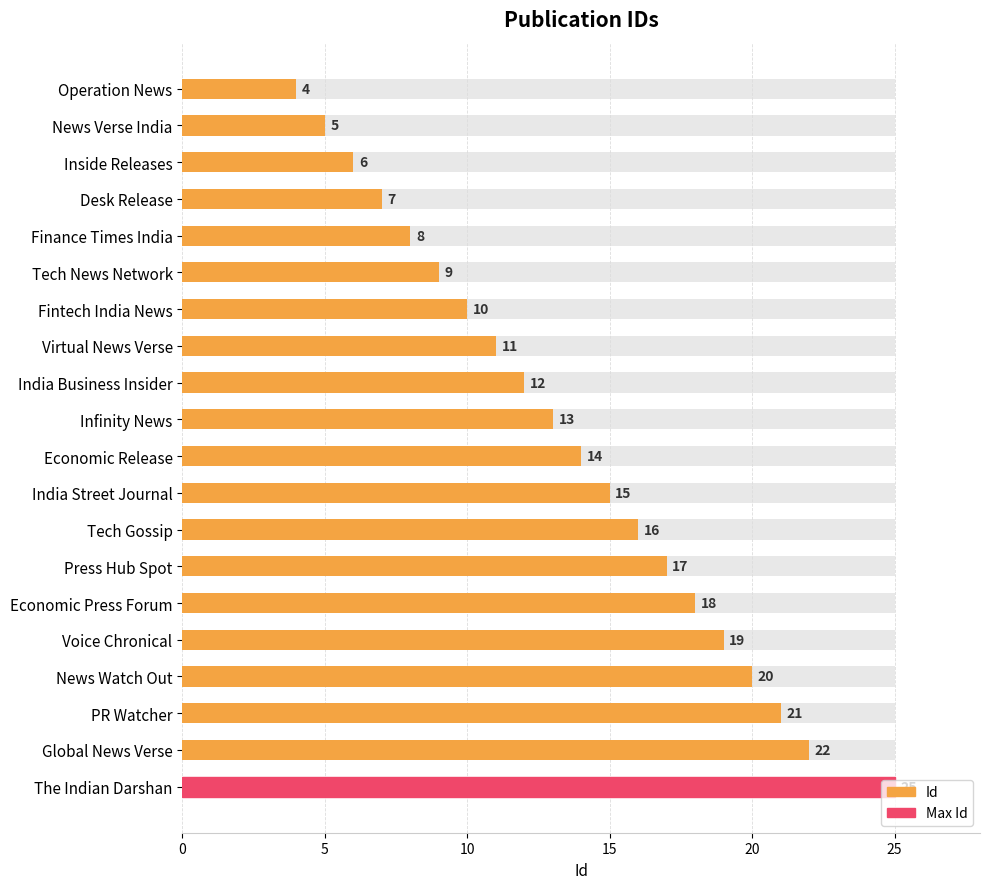

True or false: the data shows 26 at India Street Journal.

False